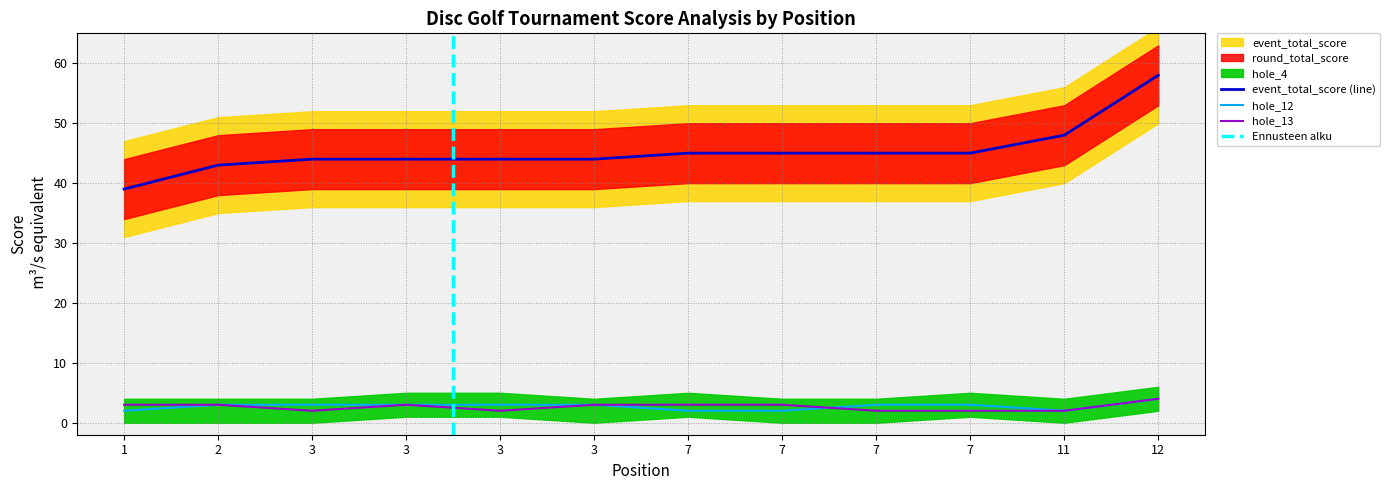

Is it true that hole_12 equals 2 at 7?

False